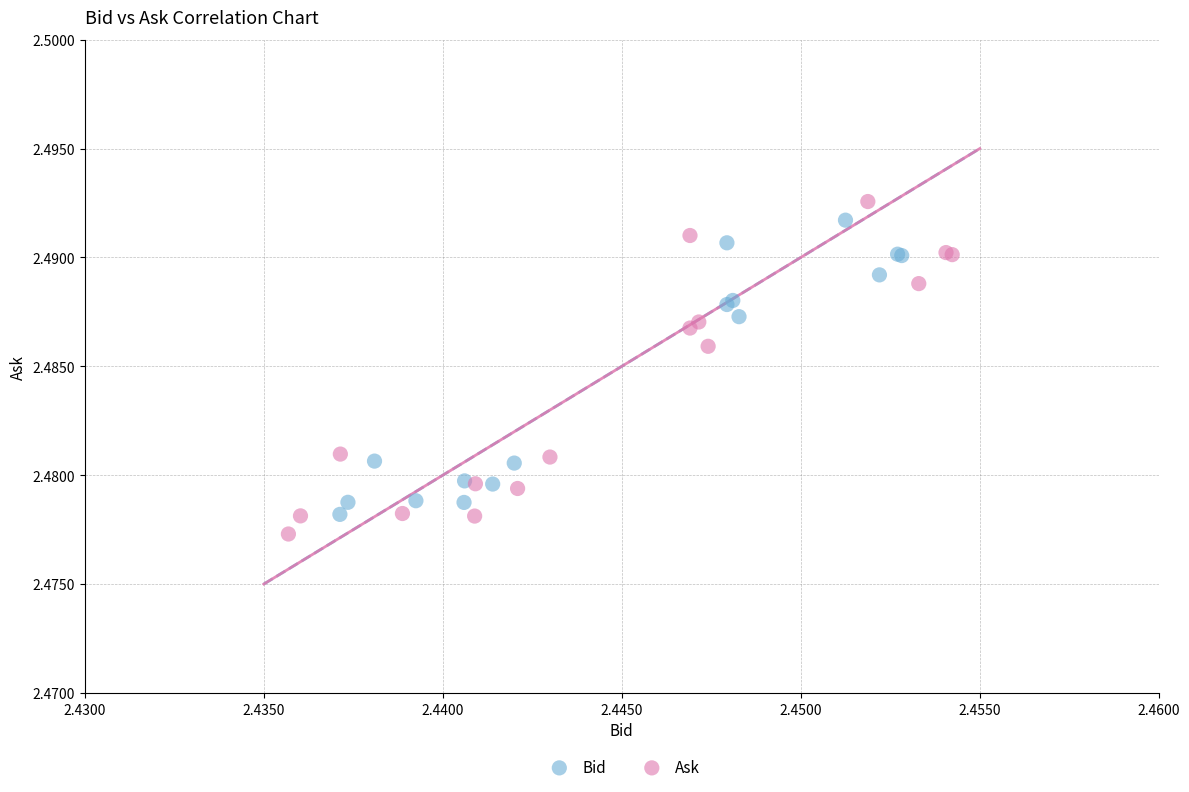

Which series has the widest spread of Y values?

Ask